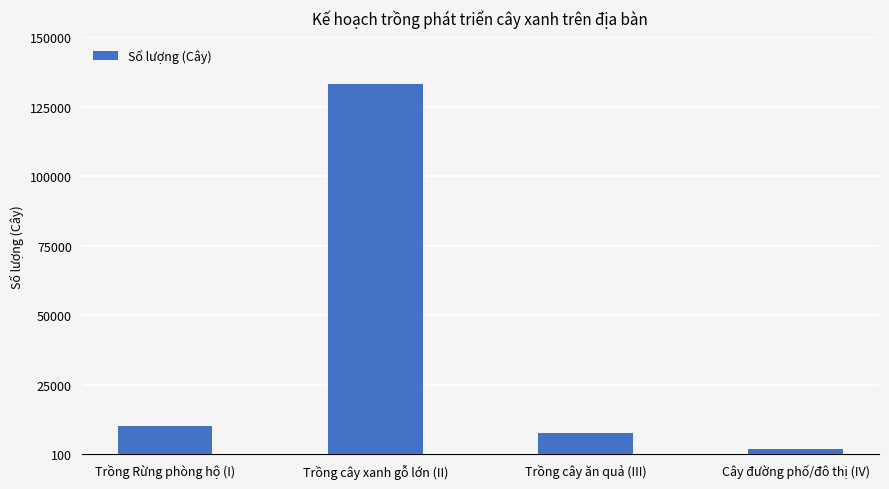

Is it true that the value at Trồng cây ăn quả (III) is 7780?

True